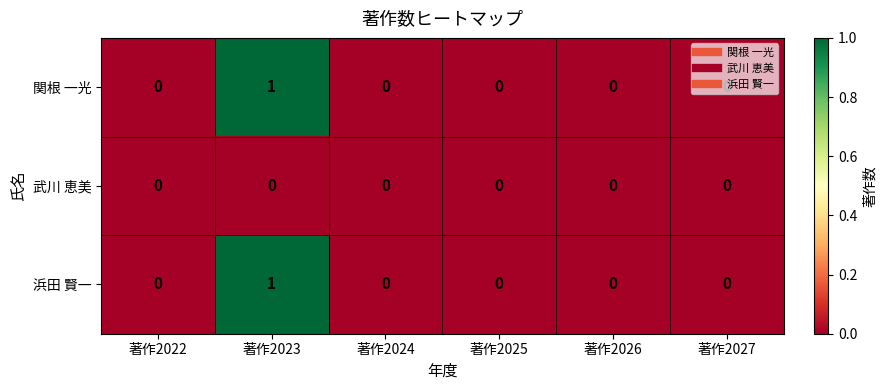

Is it true that 浜田 賢一 equals -1 at 著作2022?

False